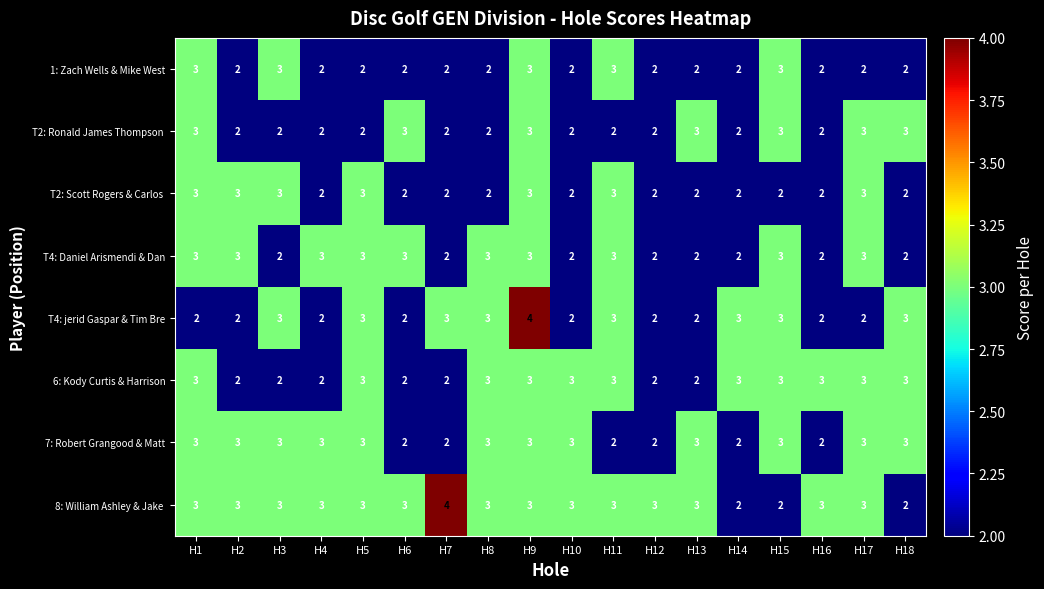

What is the average value of the T4: Daniel Arismendi & Dan series?

3